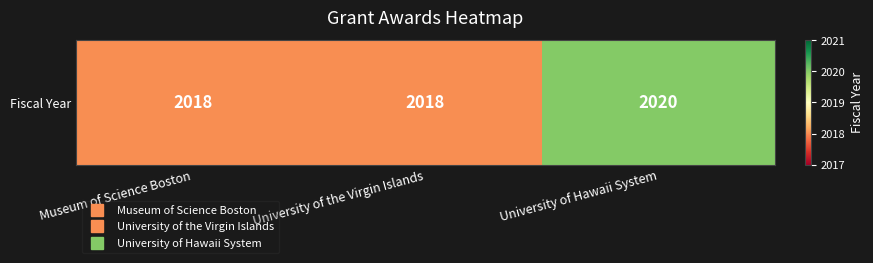

Reading left to right, transcribe all the data shown in this chart.

Museum of Science Boston=2018	University of the Virgin Islands=2018	University of Hawaii System=2020